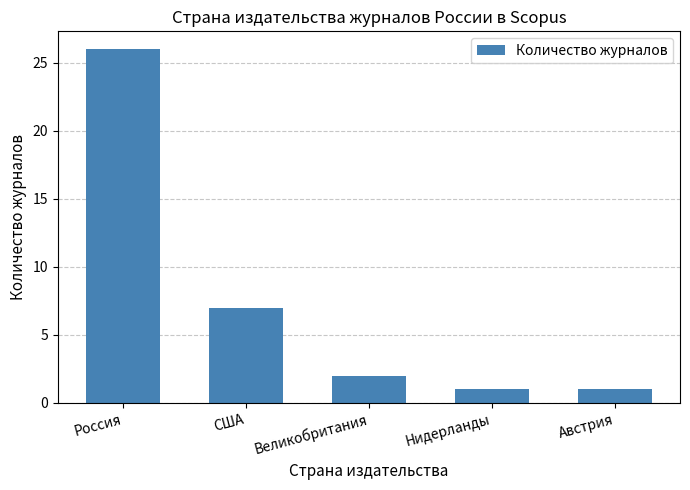

What is the difference between the maximum and second lowest values?

25